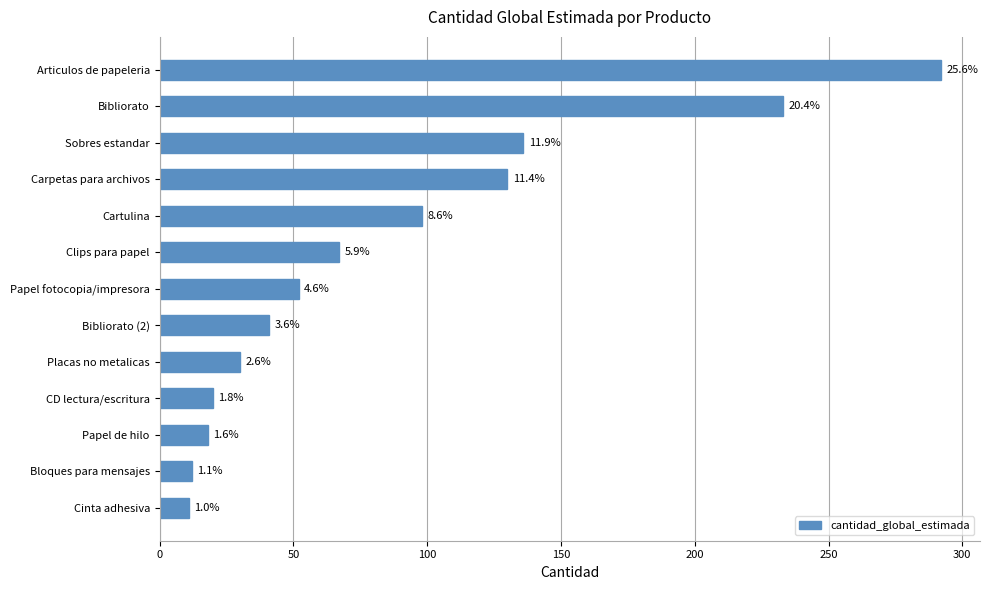

Does the chart contain any negative values?

No